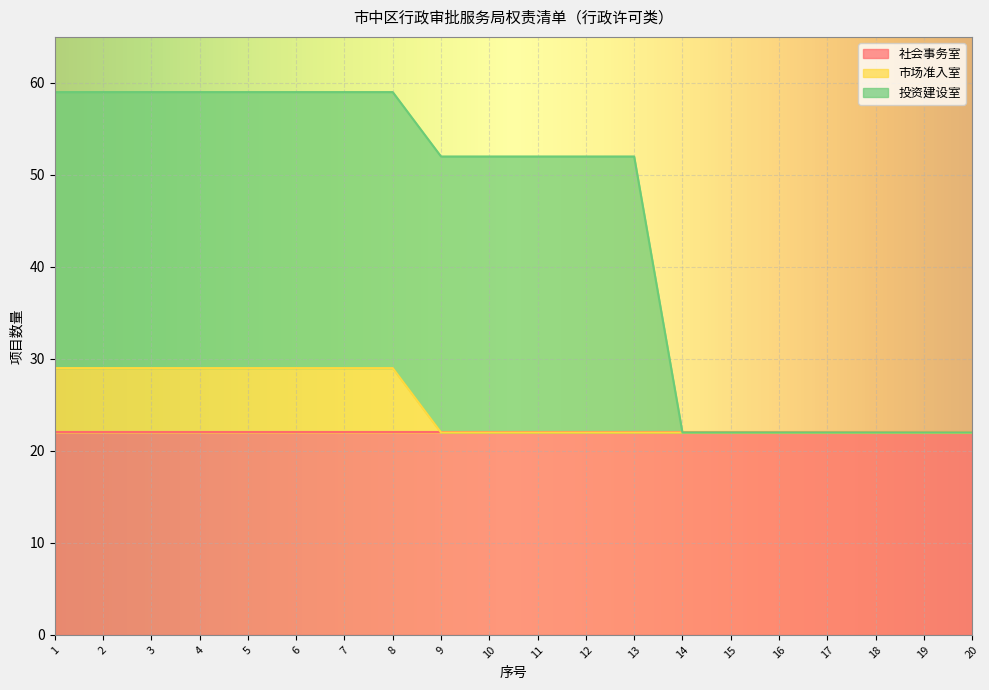

Which series changed the most between 4 and 15?

投资建设室